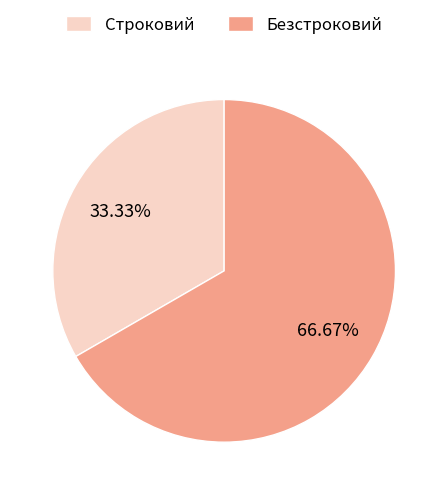

Is it true that Безстроковий is 74% of the pie?

False